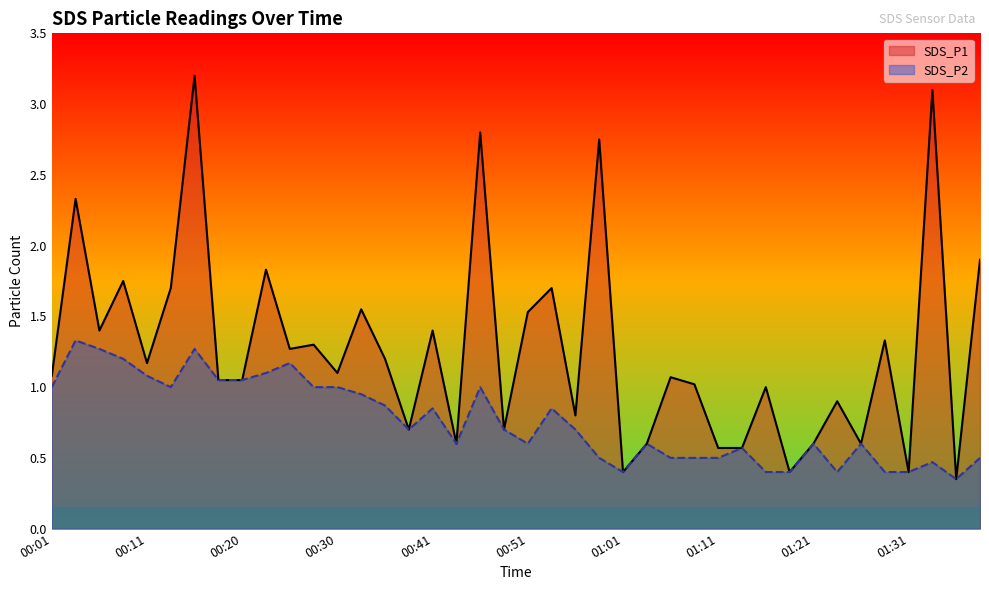

Rank the series at 35 from lowest to highest value.

SDS_P2, SDS_P1